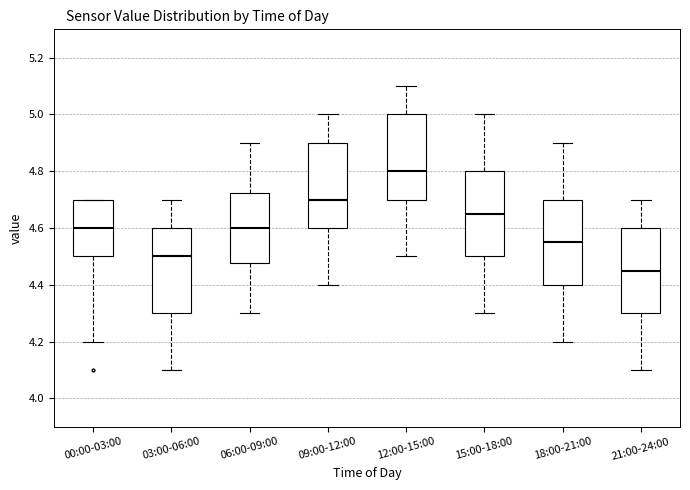

Where is the upper edge of the box for 00:00-03:00 on the y-axis? The values are not printed on the chart, so give them approximately, as read against the axis.

4.70